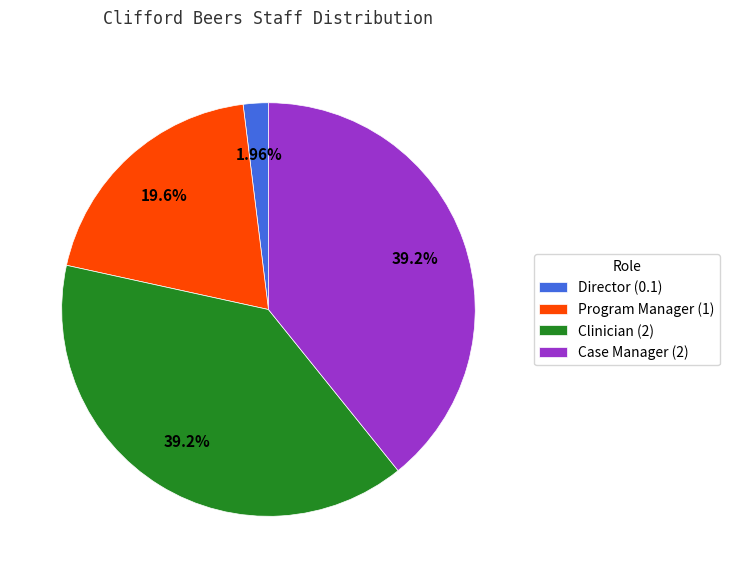

True or false: Case Manager accounts for 39% of the total.

True